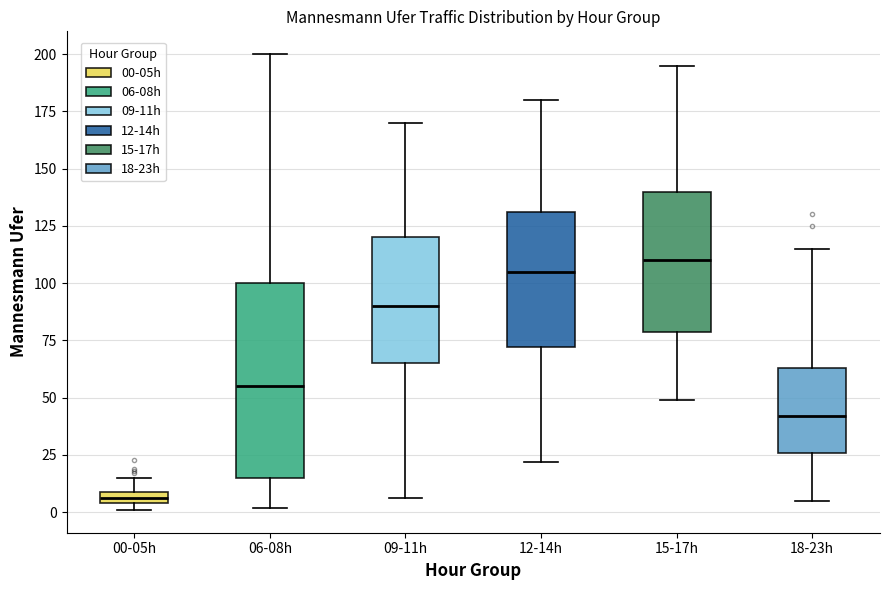

Which box is the tallest, from its lower edge to its upper edge?

06-08h